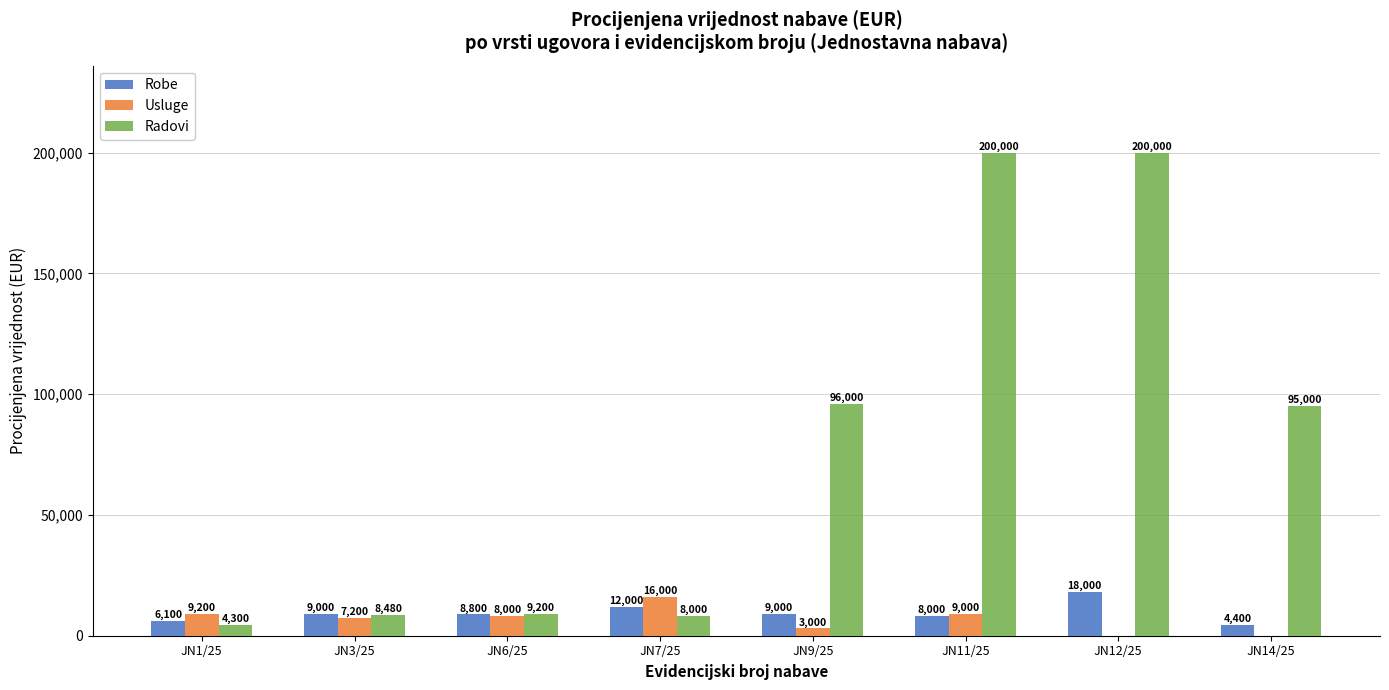

Which series has the widest spread of values?

Radovi